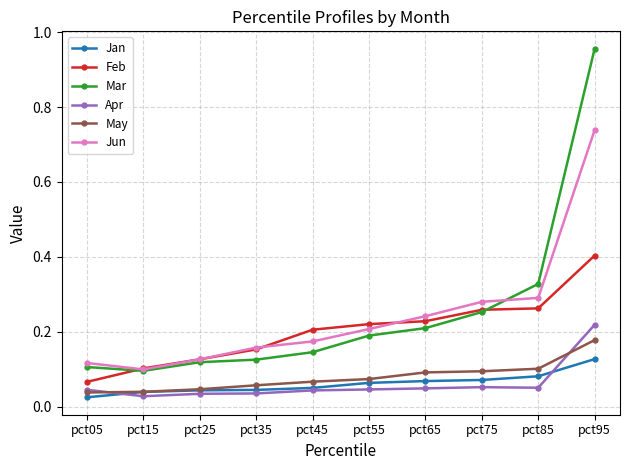

True or false: Feb and Apr intersect in this chart.

False